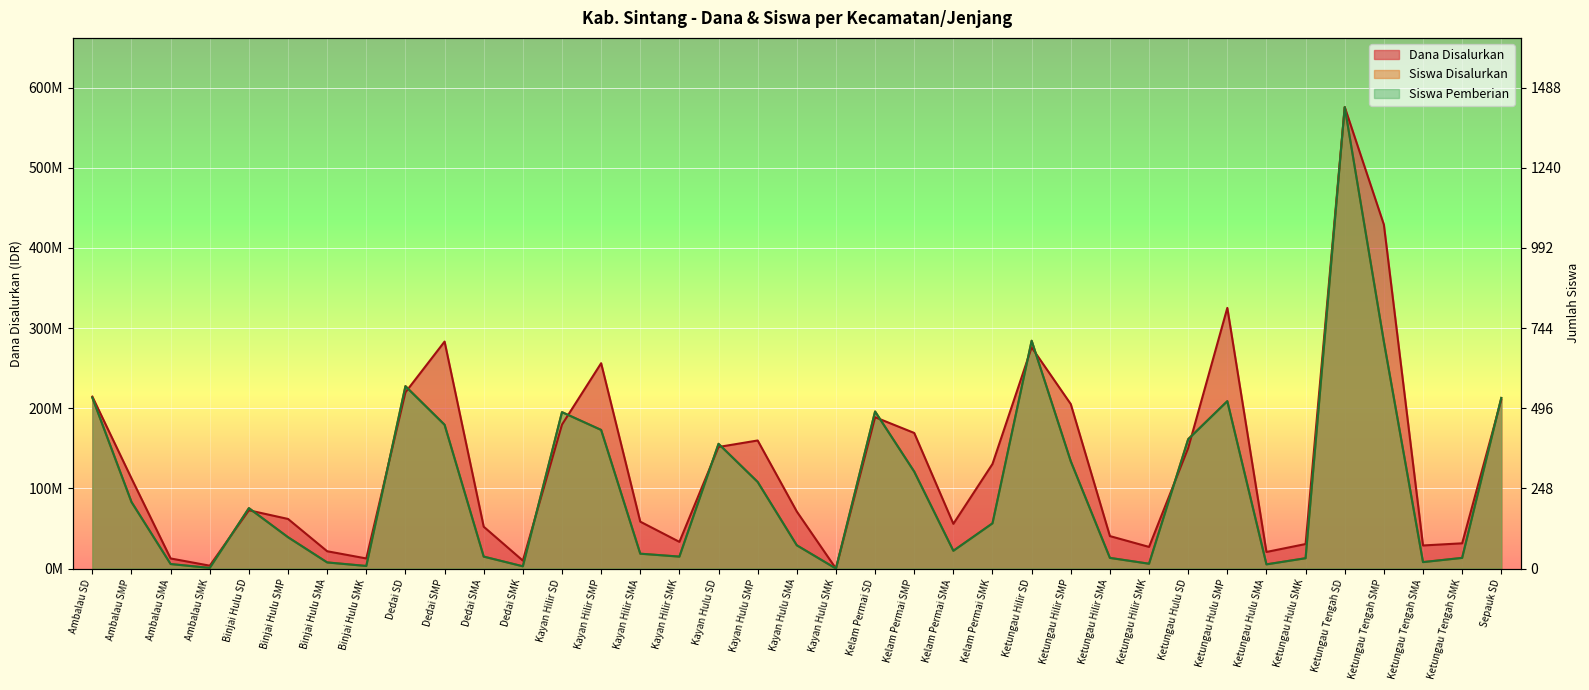

At how many categories does at least one series exceed 278466338?

5